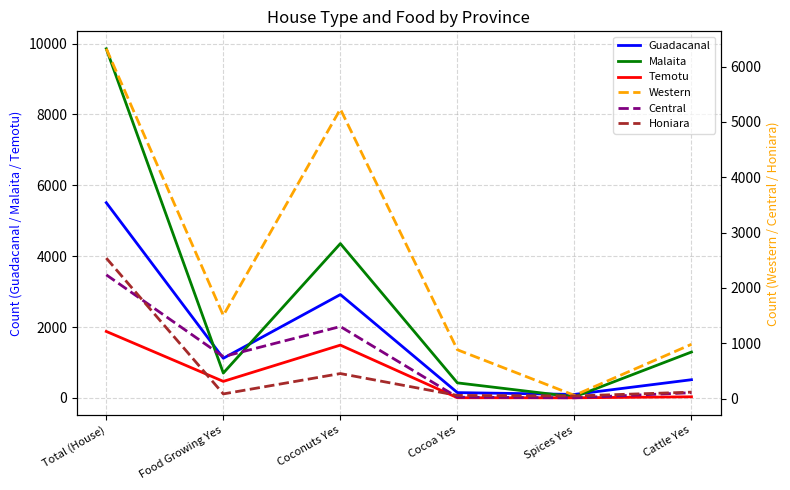

What is the sum of the Central values at Spices Yes and Cattle Yes?

118